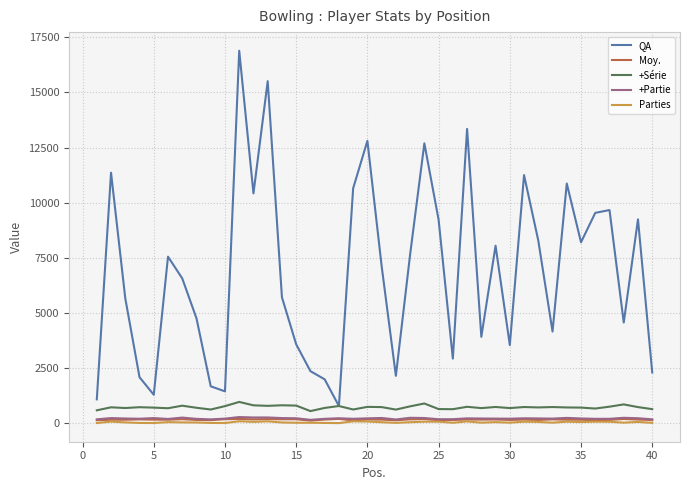

Which series has the largest total across all categories?

QA